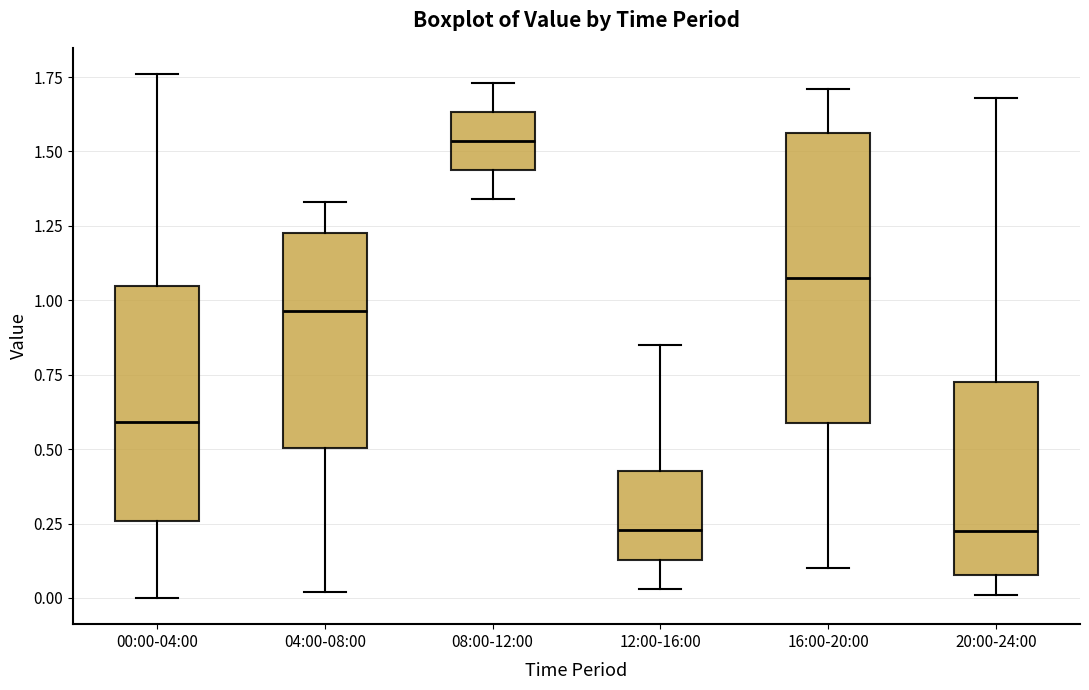

Reading left to right, transcribe this box plot: for each box, give where its median line is, the range the box spans, and where its two whiskers end, as read against the y-axis. The values are not printed on the chart, so give them approximately, as read against the axis.

00:00-04:00: median 0.60, box 0.25 to 1.05, whiskers 0.00 to 1.75
04:00-08:00: median 0.95, box 0.50 to 1.25, whiskers 0.00 to 1.35
08:00-12:00: median 1.55, box 1.45 to 1.65, whiskers 1.35 to 1.75
12:00-16:00: median 0.25, box 0.15 to 0.45, whiskers 0.05 to 0.85
16:00-20:00: median 1.10, box 0.60 to 1.55, whiskers 0.10 to 1.70
20:00-24:00: median 0.25, box 0.10 to 0.75, whiskers 0.00 to 1.70